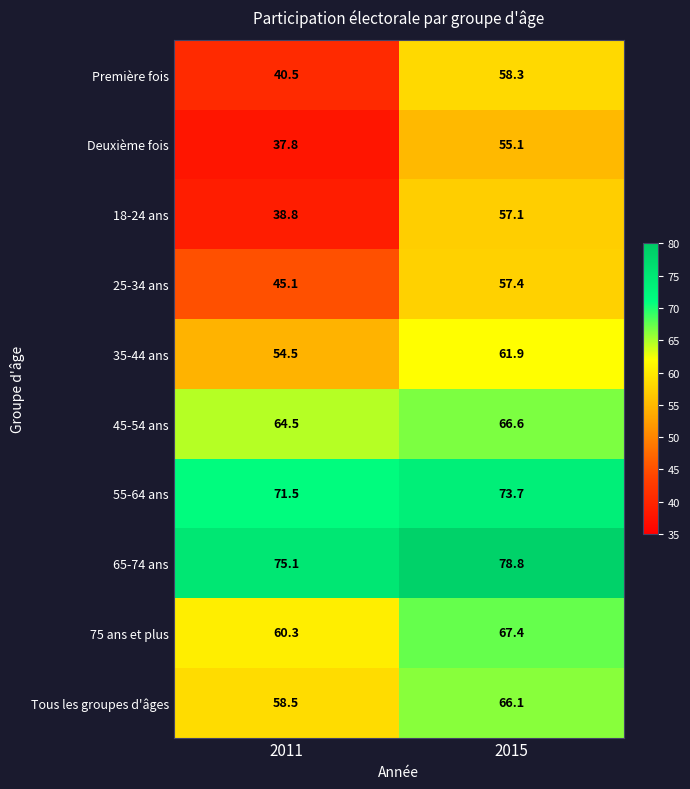

What is the difference between the maximum and minimum values in the Deuxième fois series?

17.3